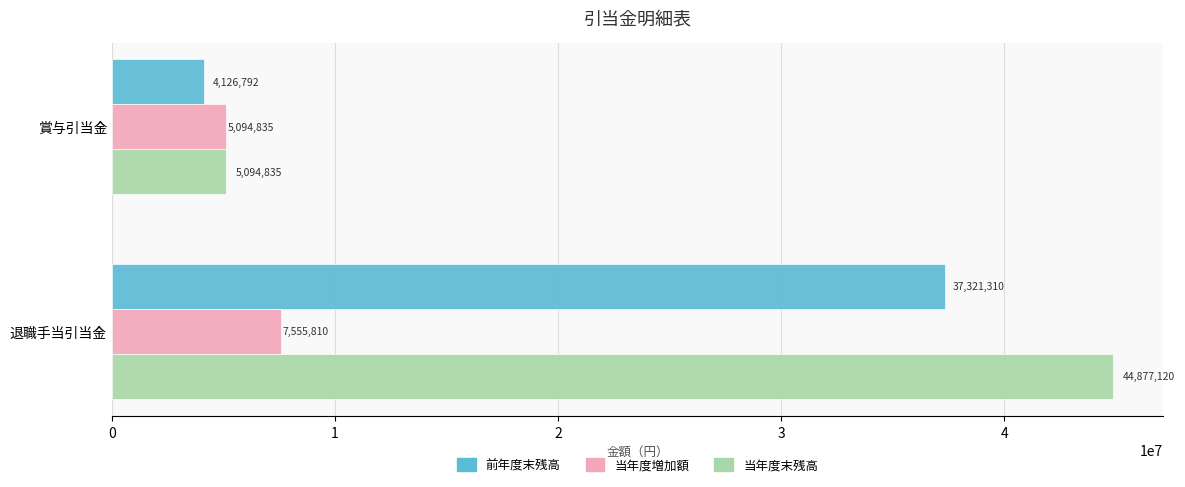

The 前年度末残高 series shows 50488894 at 退職手当引当金. True or false?

False